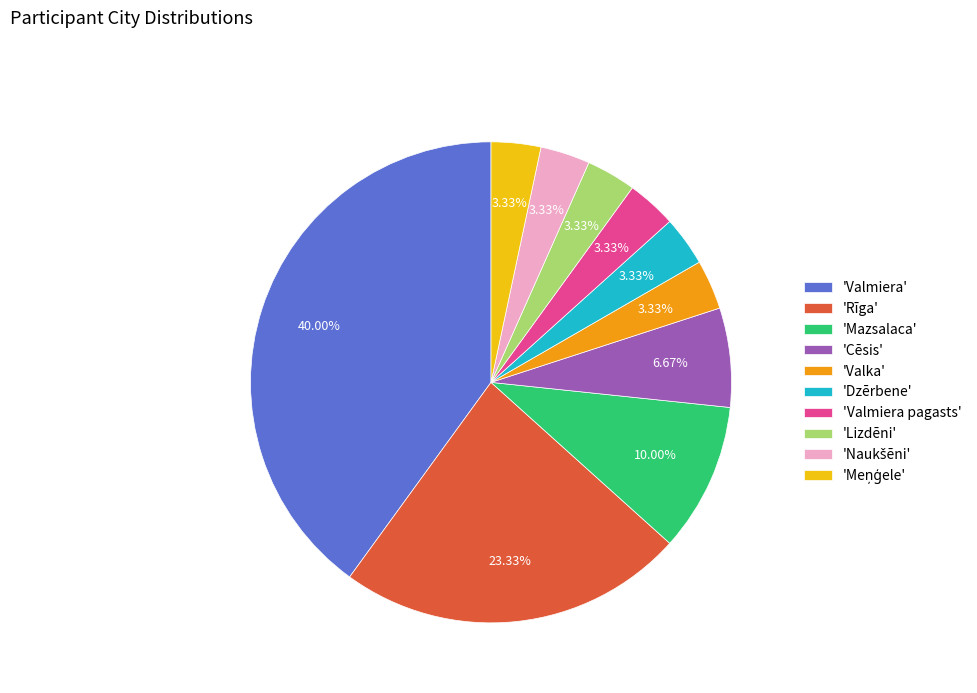

Is there a majority slice in this chart?

No